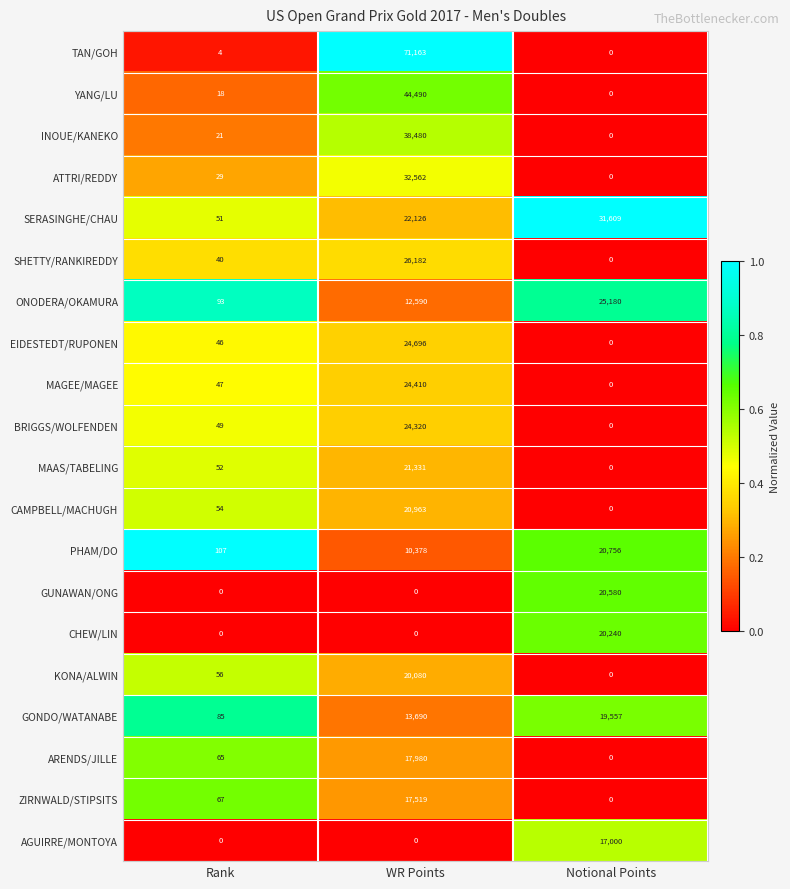

What is the sum of the SERASINGHE/CHAU values at Notional Points and WR Points?

53735